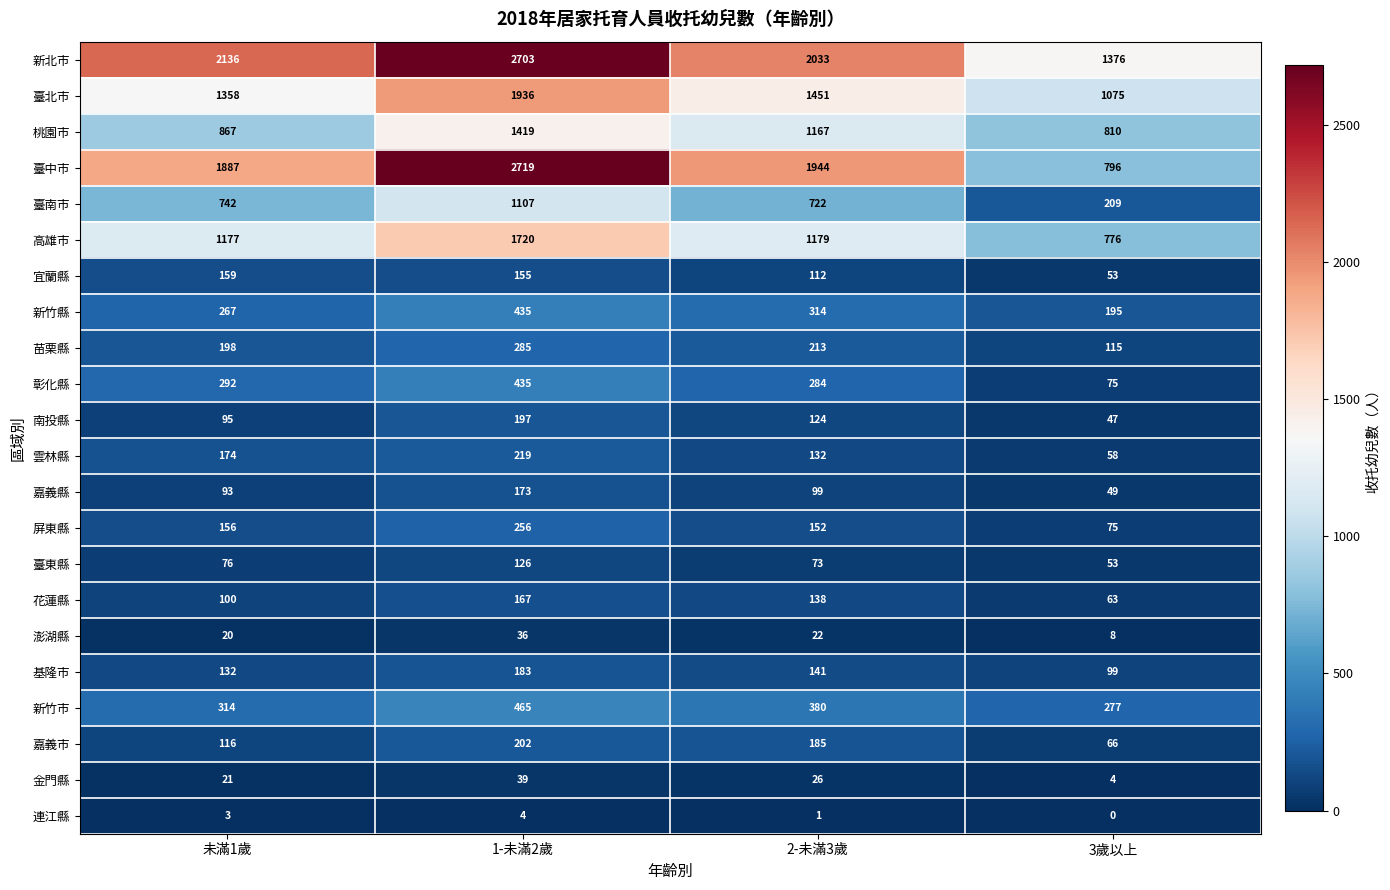

Is it true that 宜蘭縣 equals 19 at 3歲以上?

False